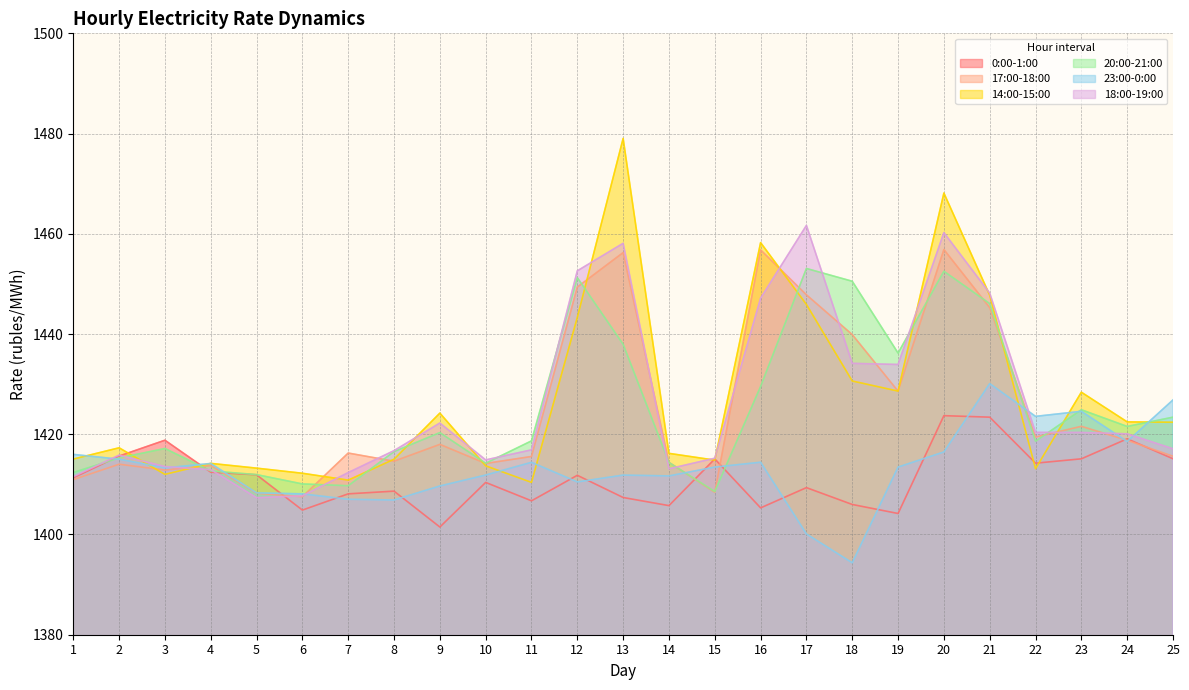

Is it true that 20:00-21:00 equals 1417.2 at 3?

True